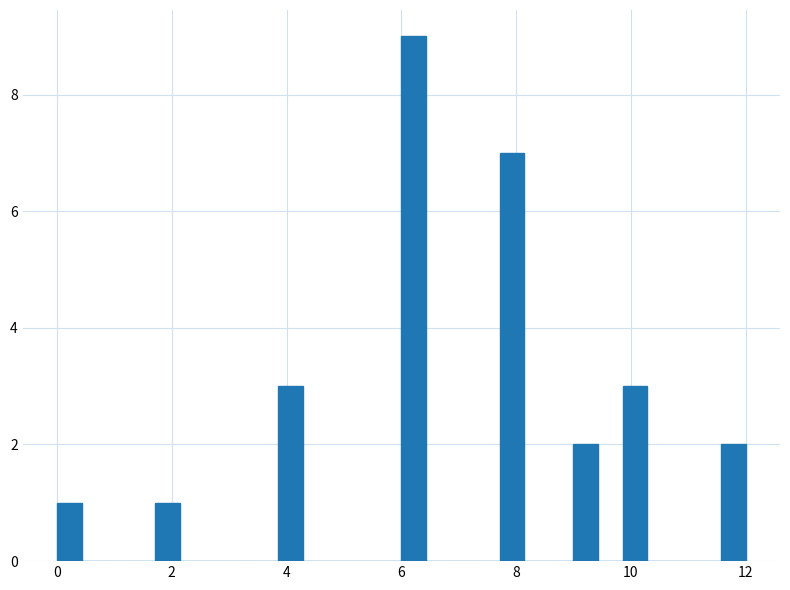

Around what value on the x-axis is the tallest bar? Give the approximate position of its centre, as read against the axis.

6.2